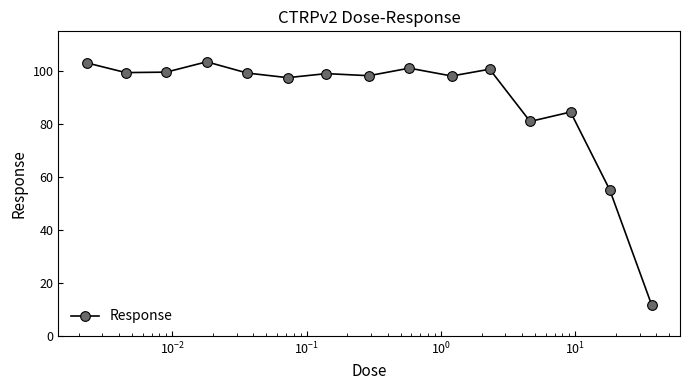

What is the sum of all values?

1332.0